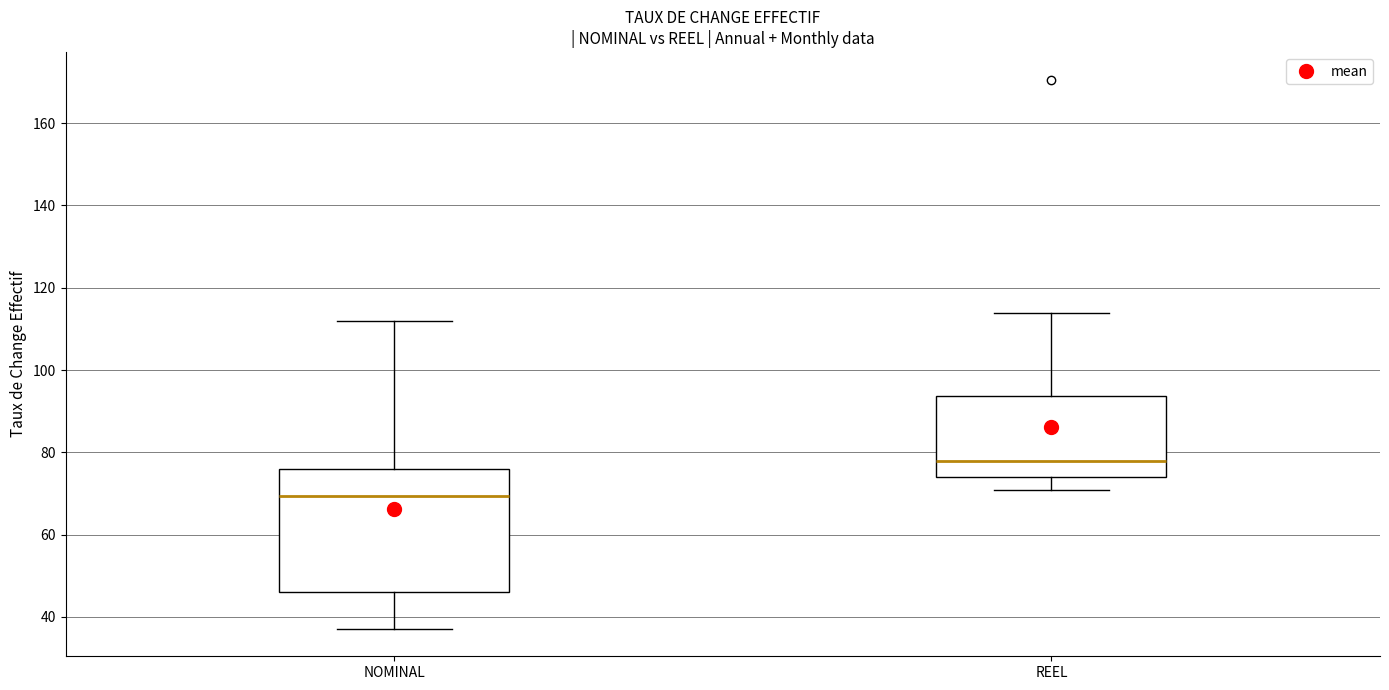

Which box has the lowest median line?

NOMINAL